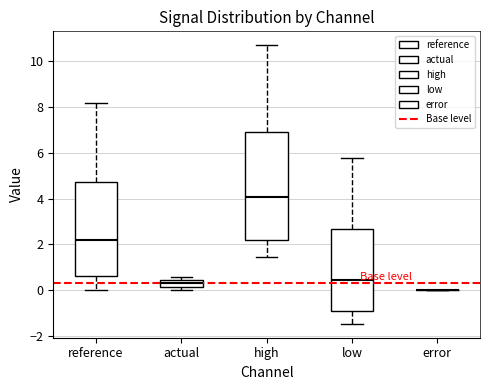

Where does the lower whisker of the box for reference end on the y-axis? The values are not printed on the chart, so give them approximately, as read against the axis.

0.0